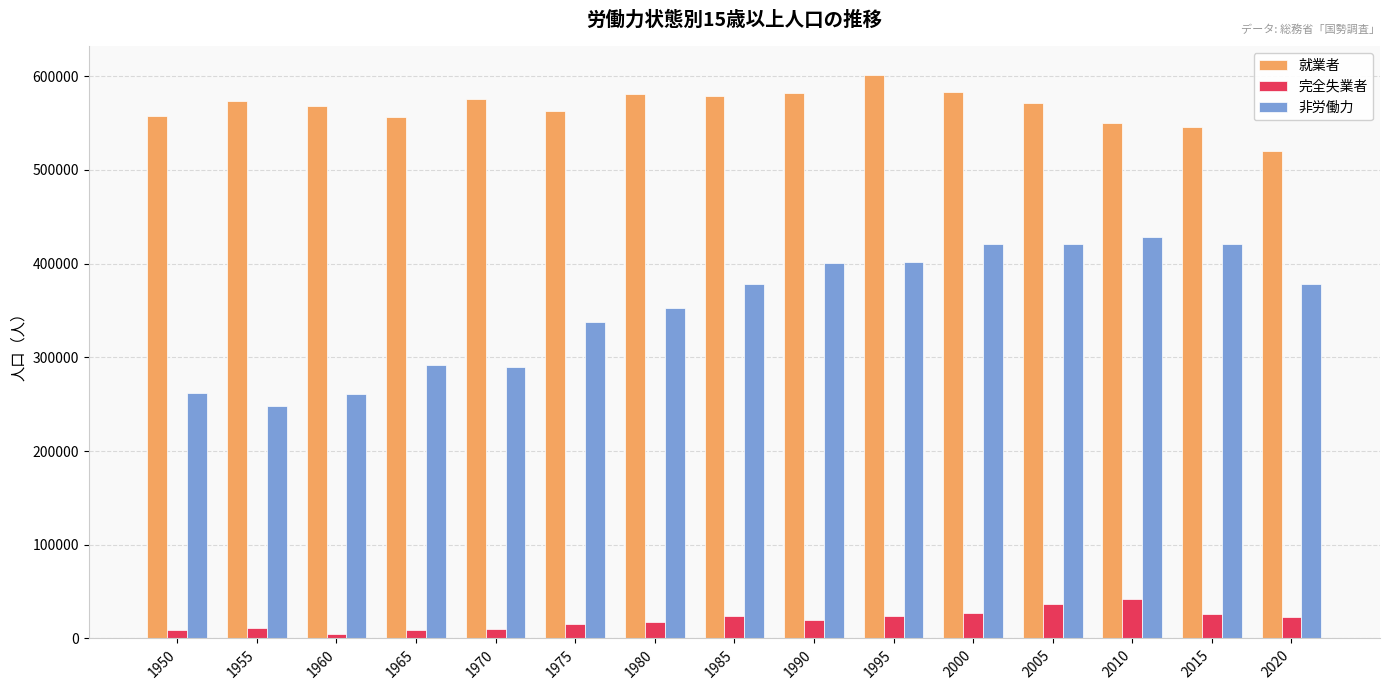

Which category has the lowest value in the 非労働力 series?

1955